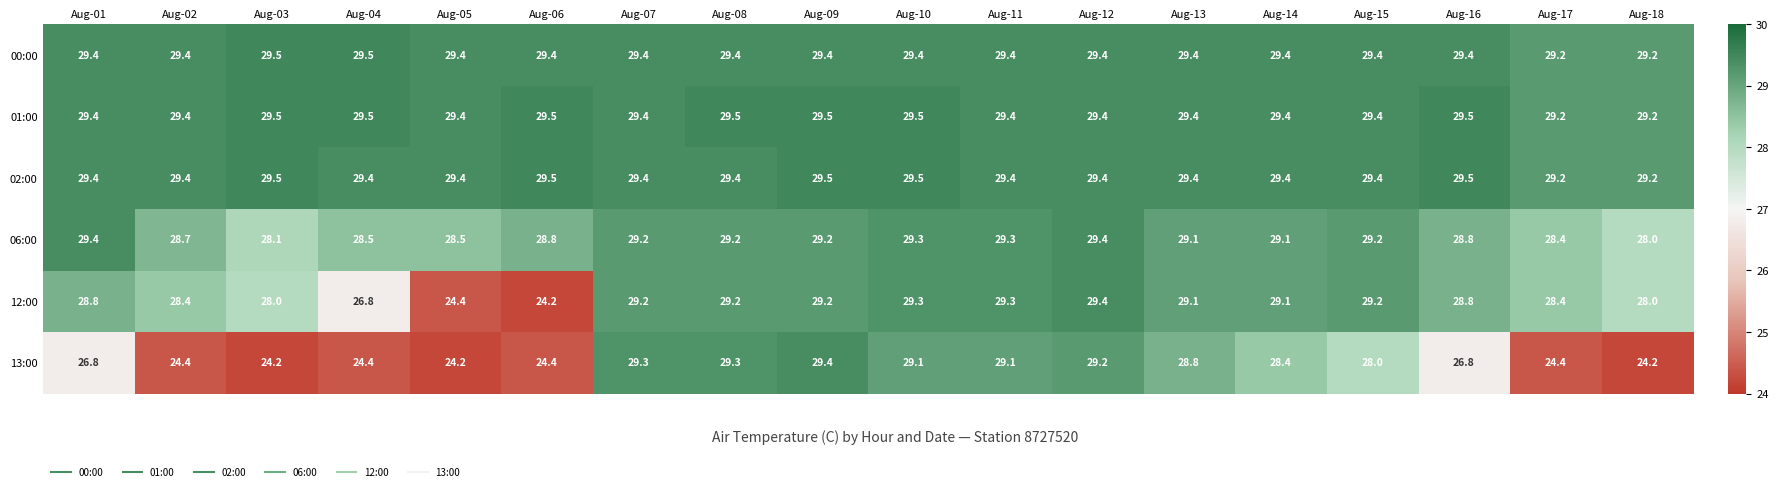

Is the value of 06:00 at Aug-13 greater than the value of 12:00 at Aug-06?

Yes